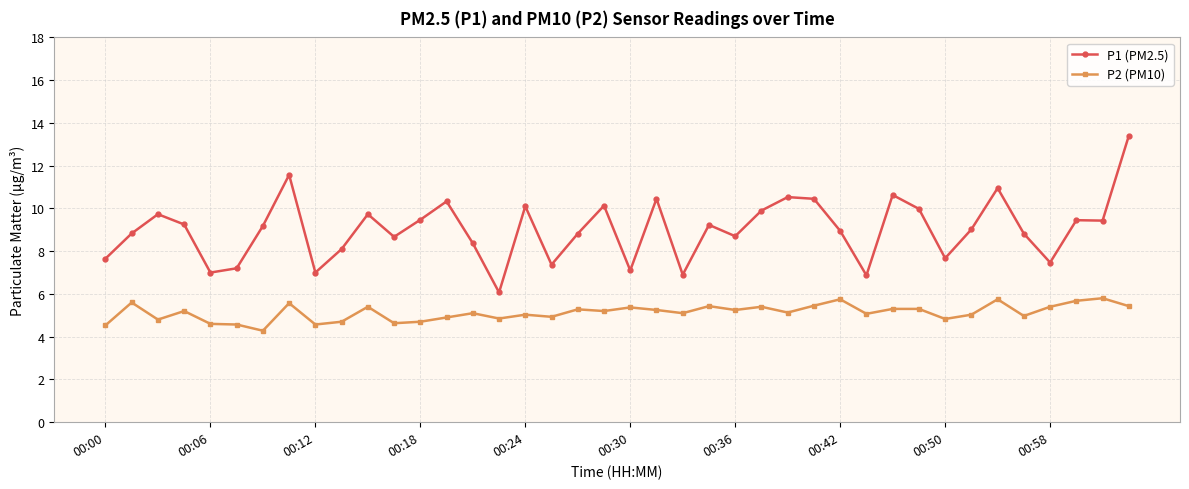

True or false: P2 (PM10) has more than 0 interior local peaks.

True